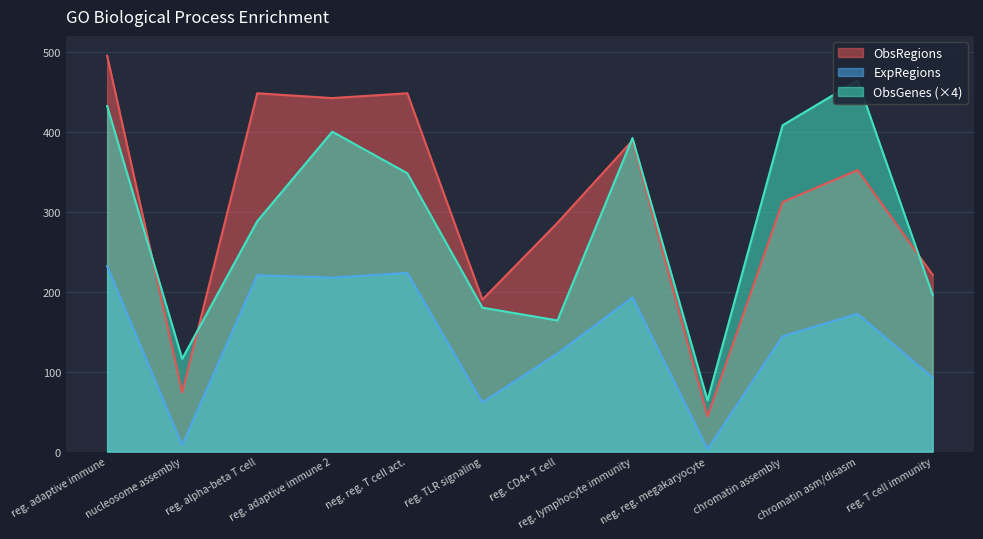

True or false: ExpRegions and ObsRegions cross at least once.

False